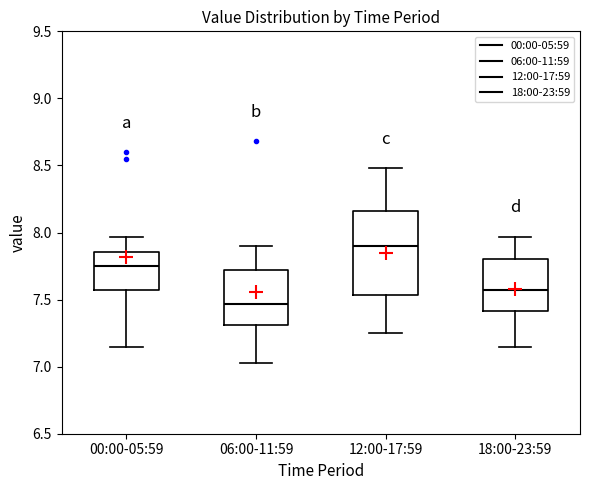

Where is the upper edge of the box for 00:00-05:59 on the y-axis? The values are not printed on the chart, so give them approximately, as read against the axis.

7.85